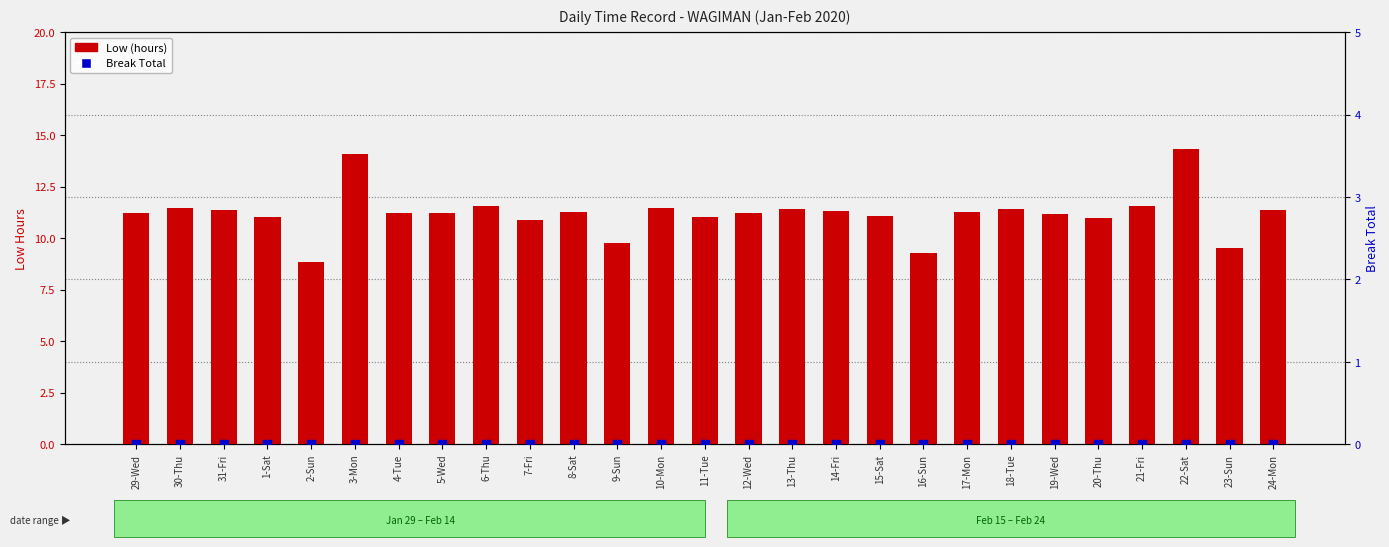

What are all the series names shown in the legend?

Low (hours), Break Total